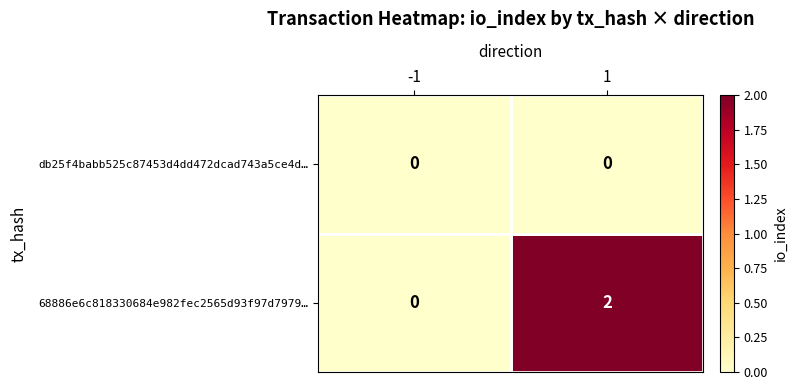

Which series has the largest range (max minus min)?

68886e6c818330684e982fec2565d93f97d7979…